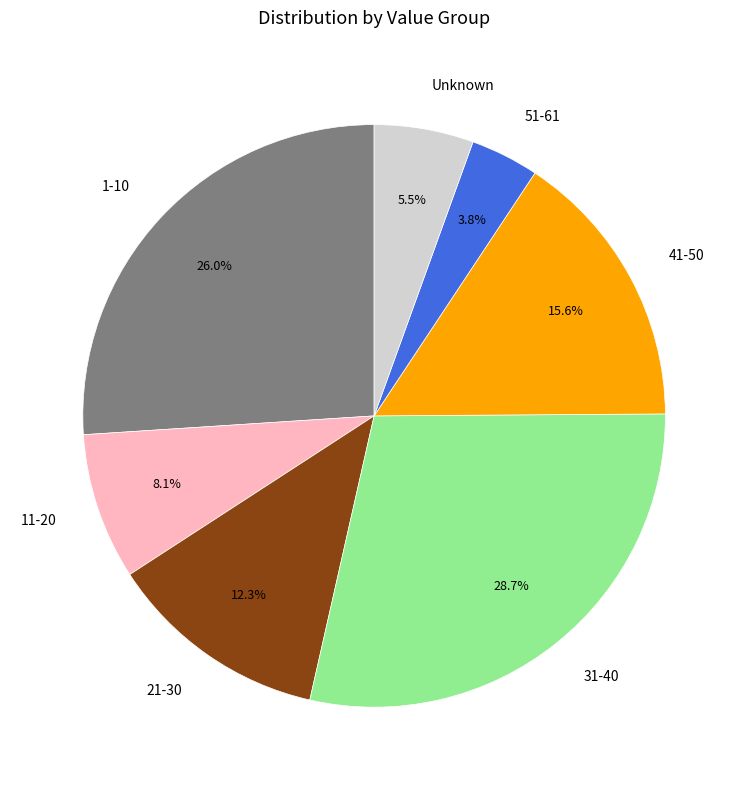

Rank the categories by value from highest to lowest.

31-40, 1-10, 41-50, 21-30, 11-20, Unknown, 51-61